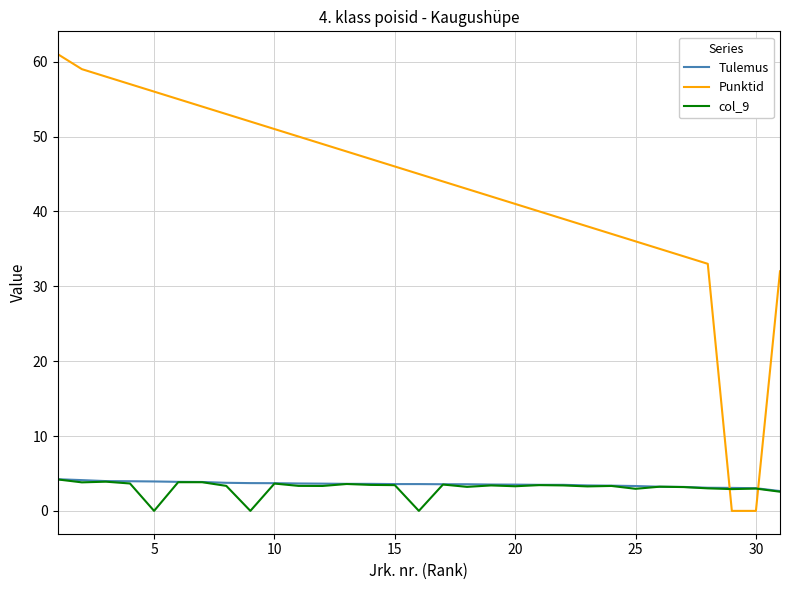

What is the maximum value shown in the chart?

61.0